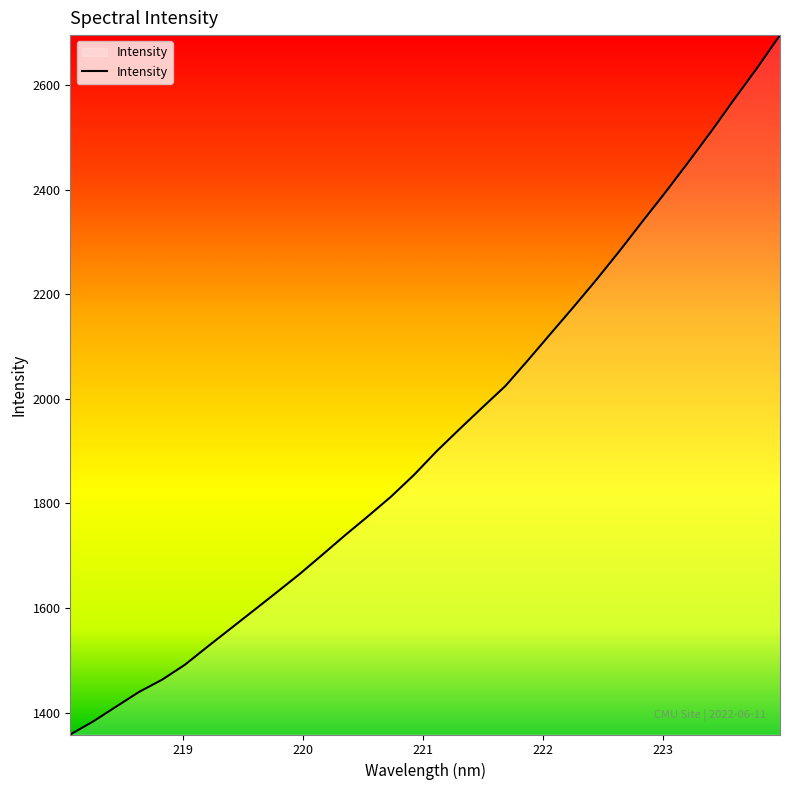

What is the greatest value displayed?

2696.0